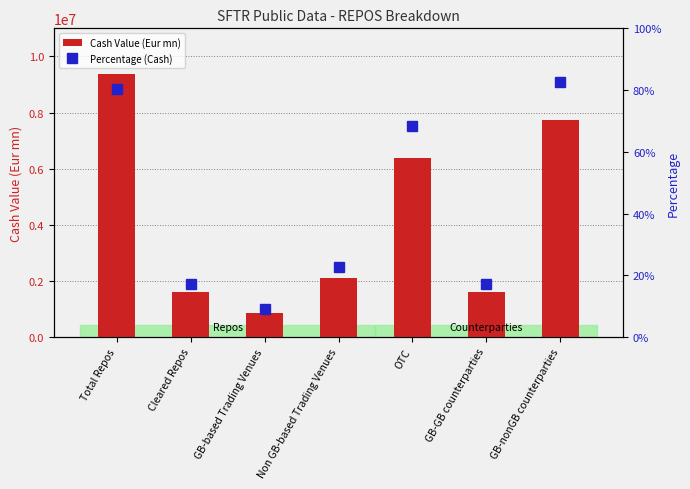

What is the maximum value shown in the chart?

9370111.1